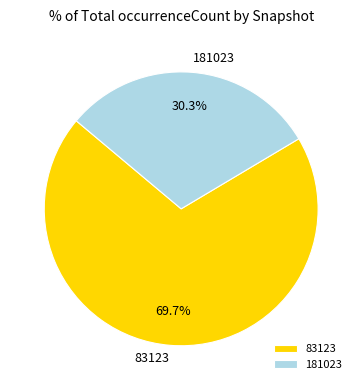

Which slice is the largest?

83123